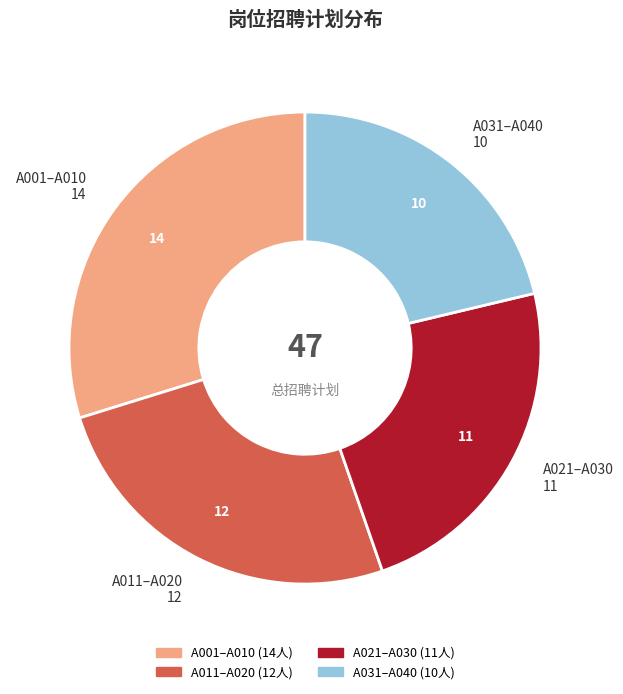

Does any single category account for the majority?

No